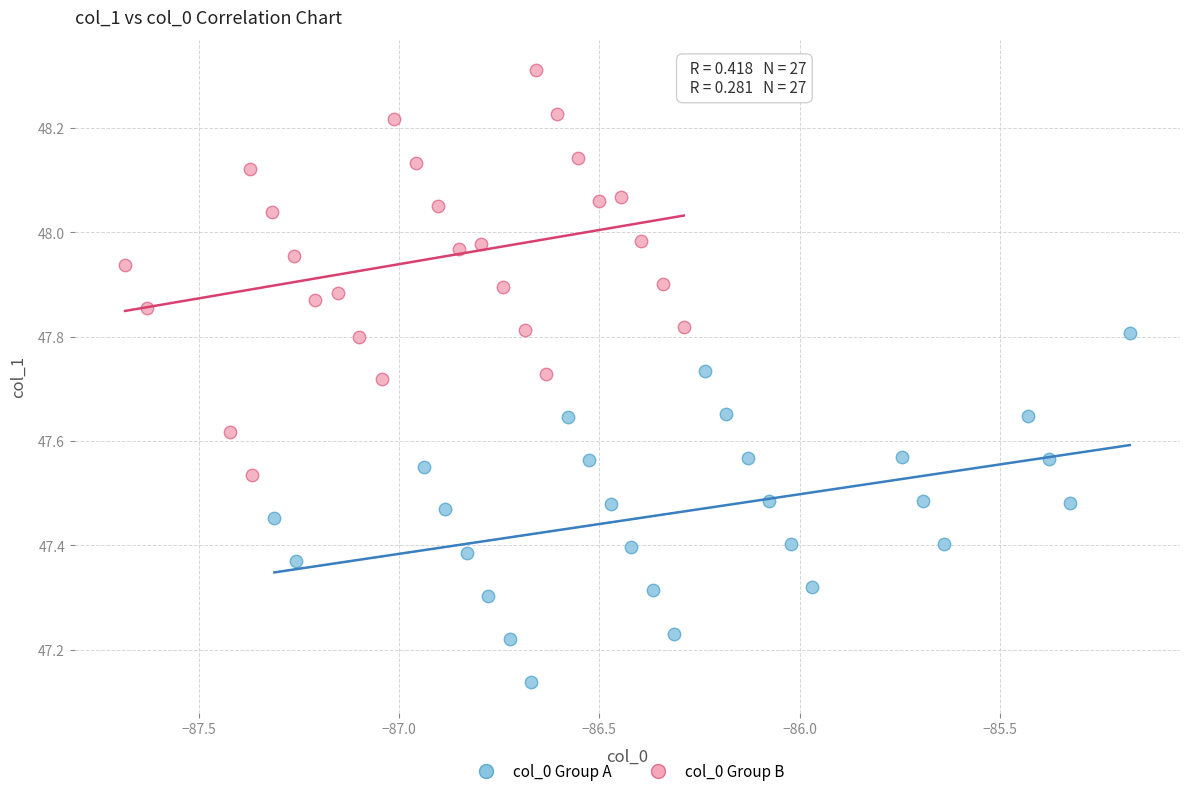

Which series contains the highest Y value?

col_0 Group B